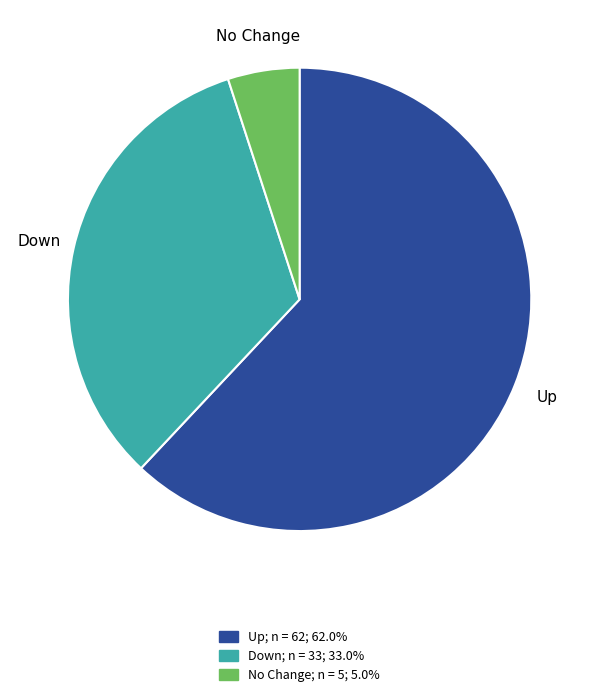

Is there any slice that represents more than half of the pie?

Yes